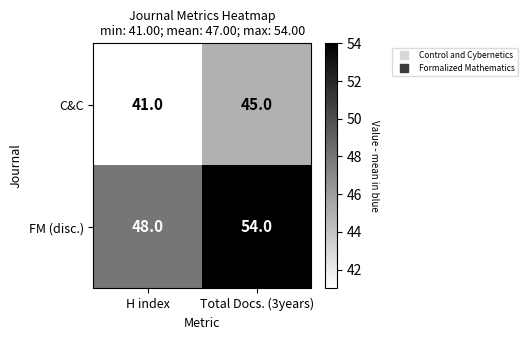

What is the spread (max minus min) of values at Total Docs. (3years)?

9